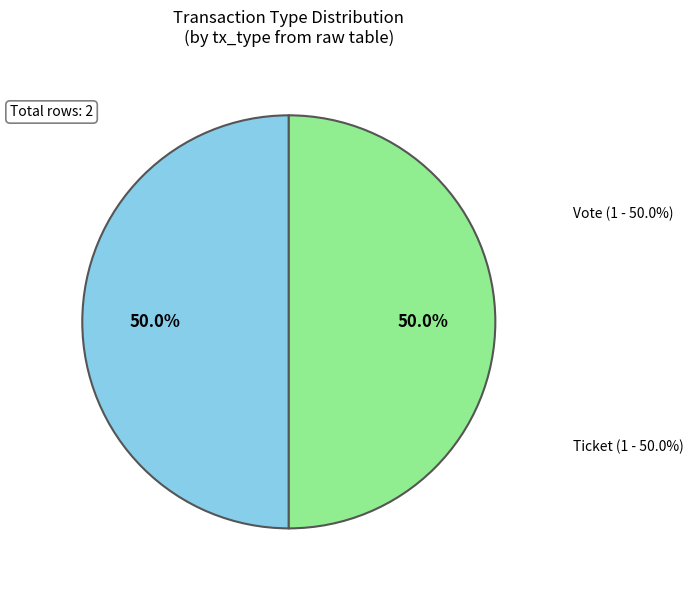

Which slice is the smallest?

Ticket (tx_type=1, io_index=0)